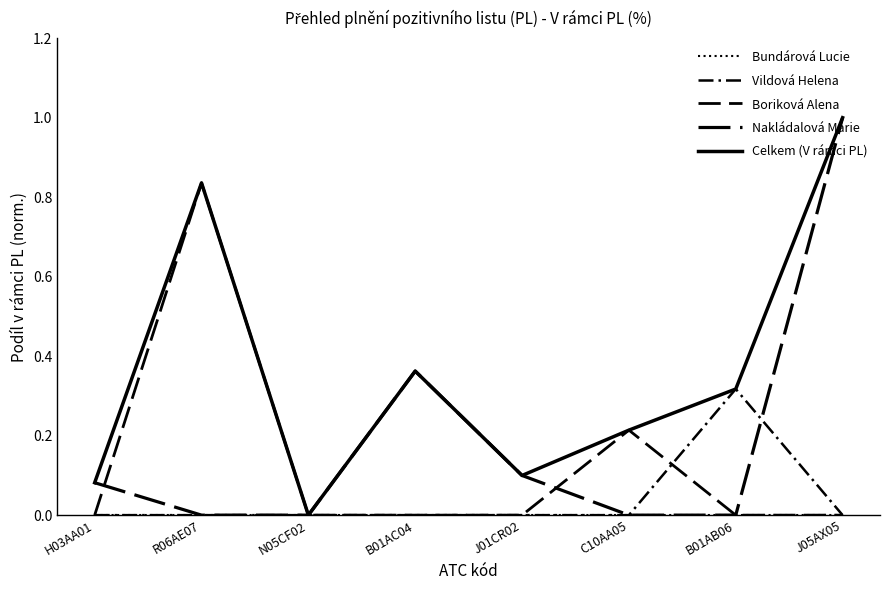

Does the chart display data point markers on the line(s)?

No